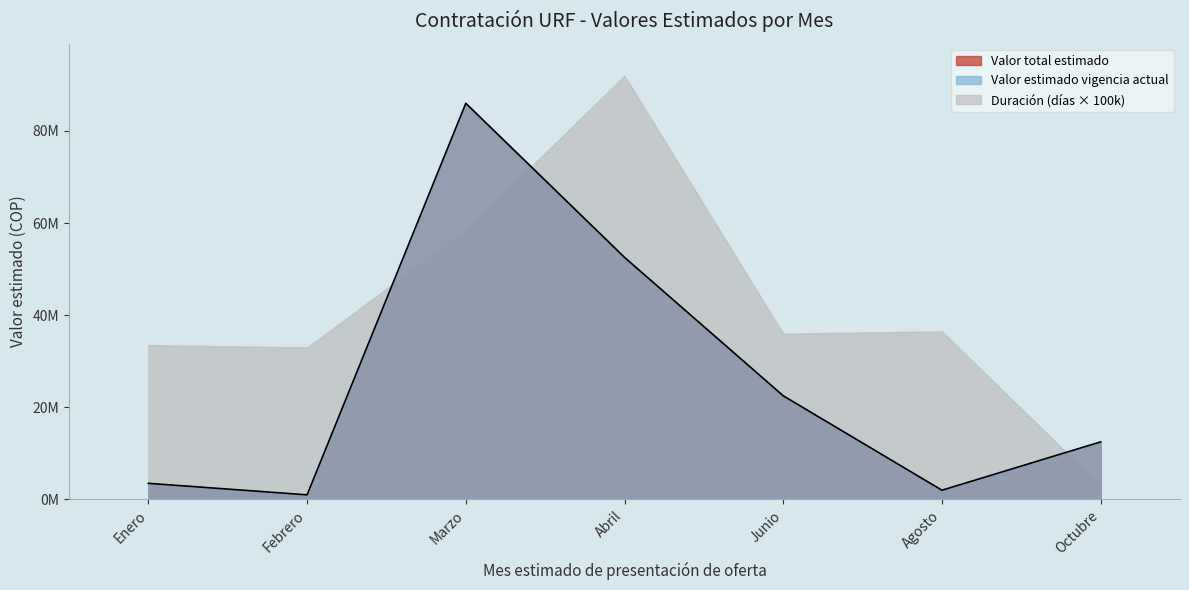

What is the average value of the Duración (días) series?

418